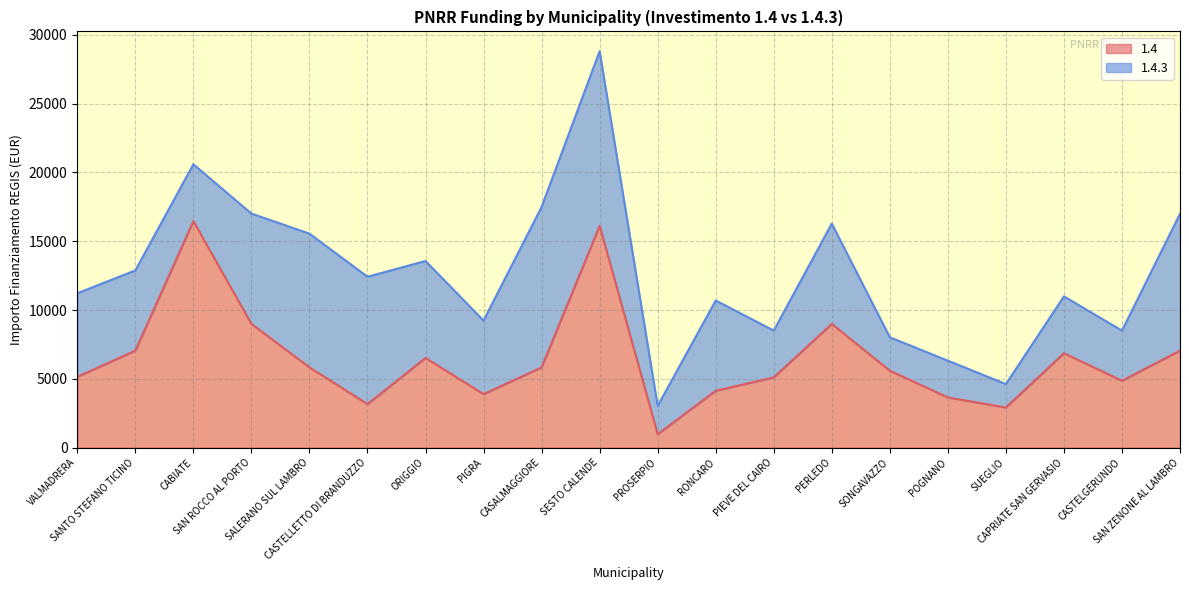

At which label does the data first exceed 5831?

SANTO STEFANO TICINO